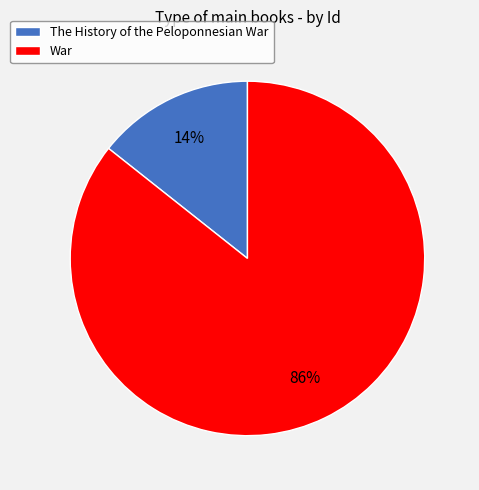

What is the largest slice in the pie chart?

War